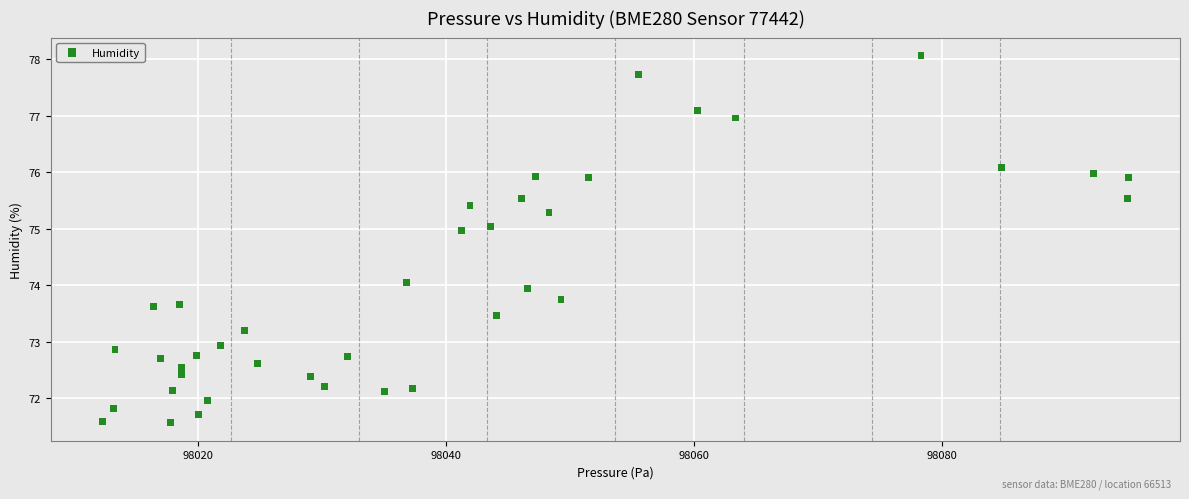

What is the range of X values (max minus min)?

82.8